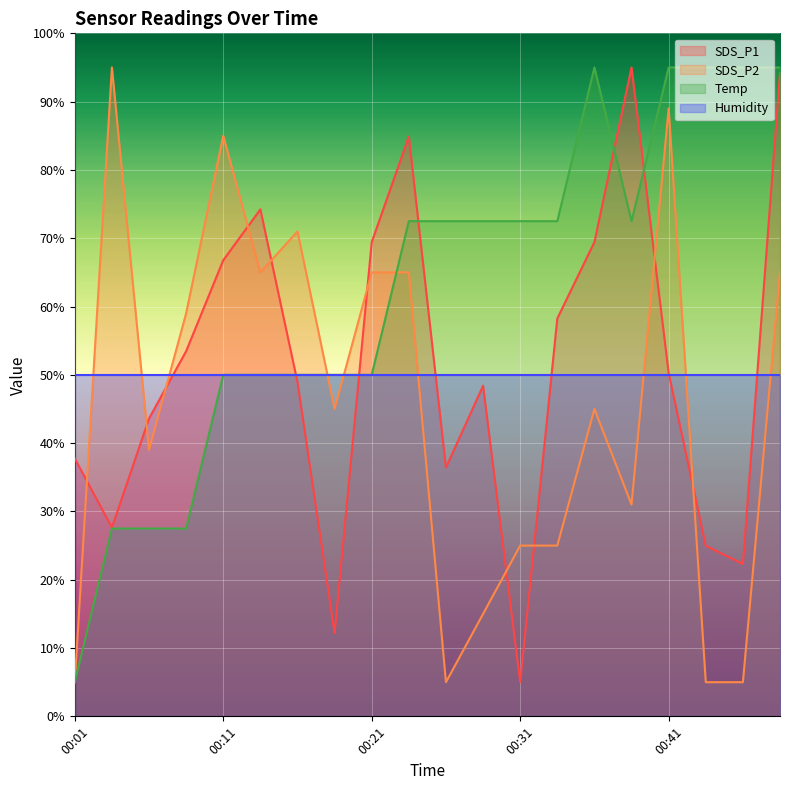

How many lines are shown in the chart?

4